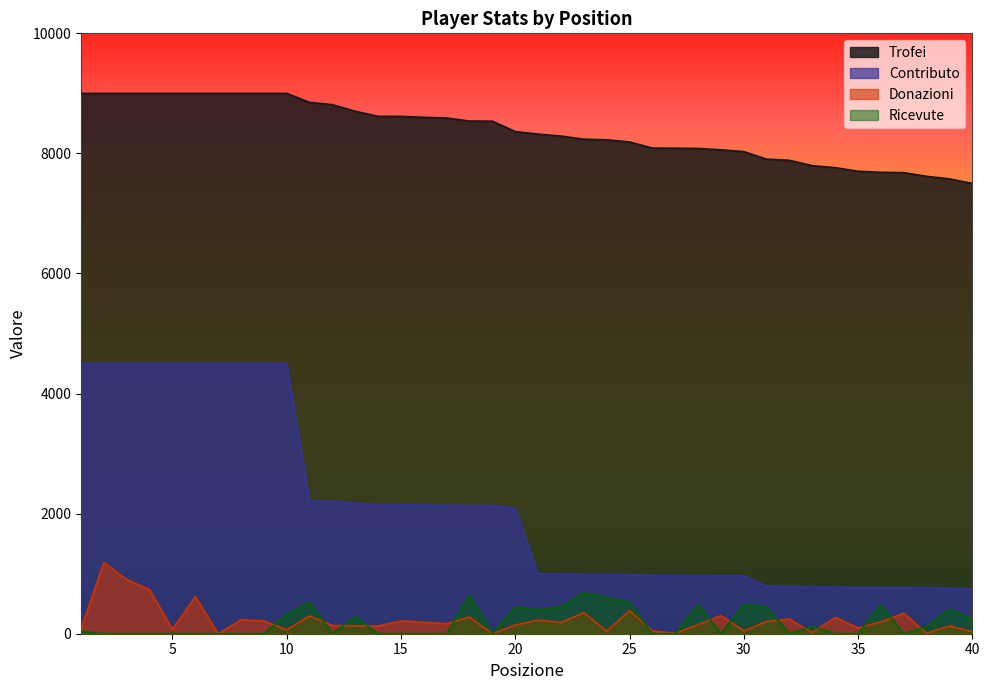

The Ricevute series shows 0 at 4. True or false?

True